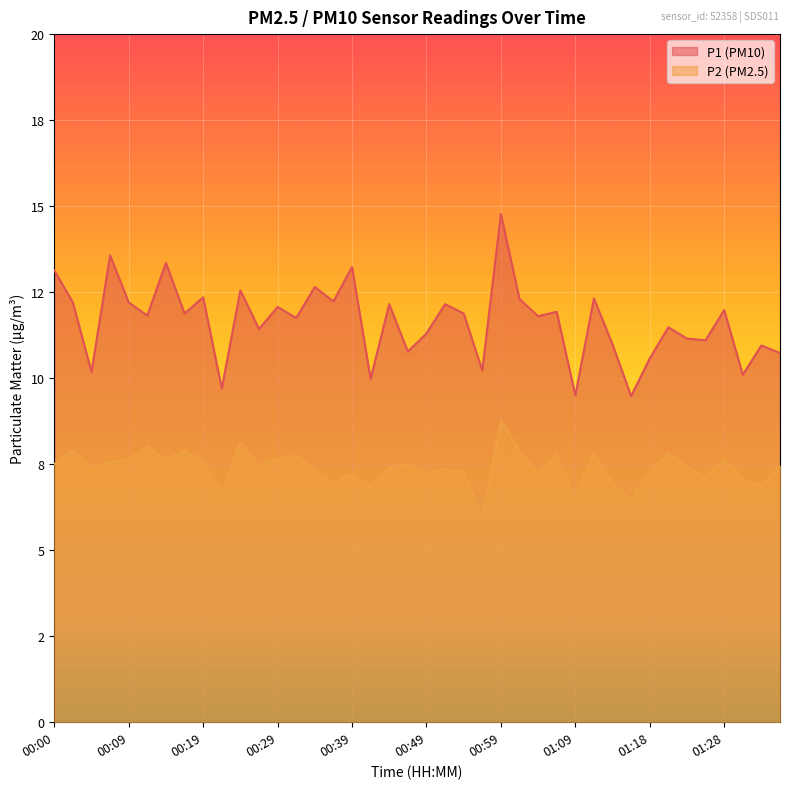

Reading left to right, extract all data points from this chart.

P1: 00:00=13.1	00:02=12.2	00:05=10.2	00:07=13.6	00:09=12.2	00:12=11.8	00:14=13.3	00:17=11.9	00:19=12.3	00:22=9.7	00:24=12.6	00:26=11.4	00:29=12.1	00:31=11.8	00:34=12.7	00:36=12.2	00:39=13.2	00:41=10.0	00:44=12.2	00:46=10.8	00:49=11.3	00:51=12.2	00:54=11.9	00:56=10.2	00:59=14.8	01:01=12.3	01:04=11.8	01:06=11.9	01:09=9.5	01:11=12.3	01:13=11.0	01:16=9.5	01:18=10.6	01:21=11.5	01:23=11.2	01:26=11.1	01:28=12.0	01:31=10.1	01:33=10.9	01:36=10.7
P2: 00:00=7.5	00:02=7.9	00:05=7.4	00:07=7.5	00:09=7.7	00:12=8.0	00:14=7.6	00:17=7.9	00:19=7.6	00:22=6.6	00:24=8.1	00:26=7.5	00:29=7.7	00:31=7.8	00:34=7.3	00:36=7.0	00:39=7.2	00:41=6.8	00:44=7.4	00:46=7.5	00:49=7.2	00:51=7.3	00:54=7.3	00:56=5.9	00:59=8.8	01:01=7.9	01:04=7.2	01:06=7.8	01:09=6.5	01:11=7.8	01:13=7.0	01:16=6.5	01:18=7.3	01:21=7.8	01:23=7.4	01:26=7.1	01:28=7.7	01:31=7.1	01:33=6.8	01:36=7.5